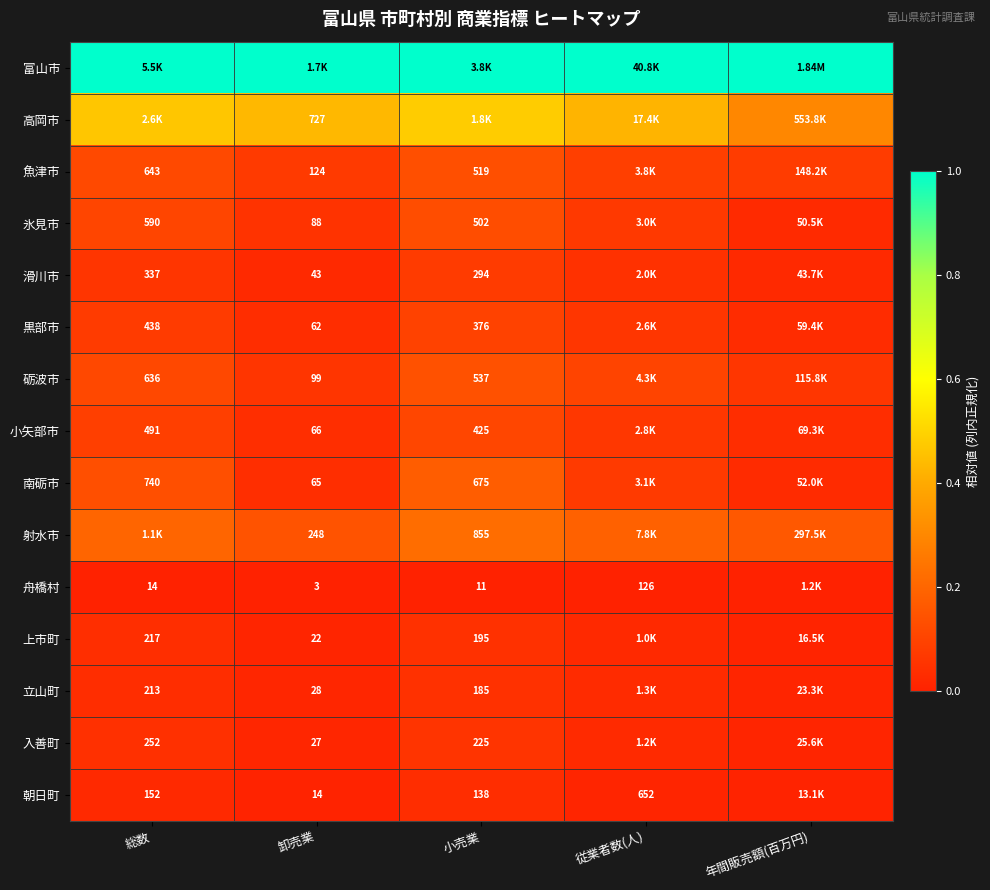

Rank the series by their maximum value, from highest to lowest.

富山市, 高岡市, 射水市, 南砺市, 砺波市, 魚津市, 氷見市, 小矢部市, 黒部市, 滑川市, 入善町, 上市町, 立山町, 朝日町, 舟橋村